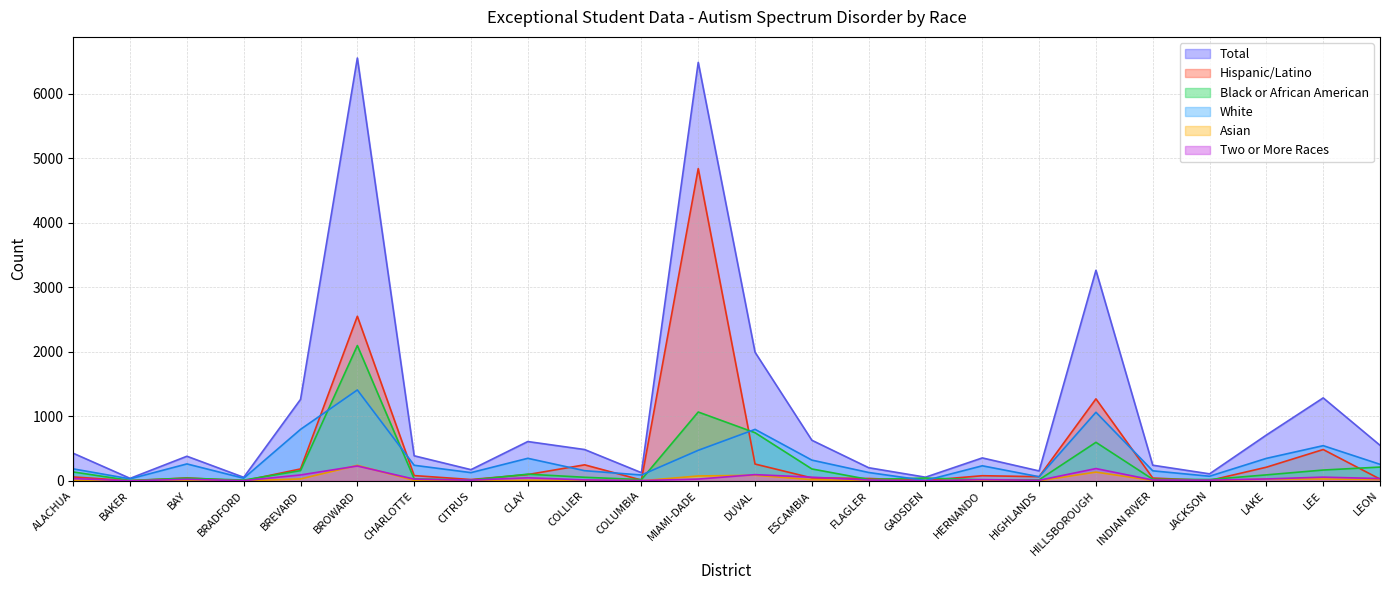

The Asian series shows 1 at COLUMBIA. True or false?

False